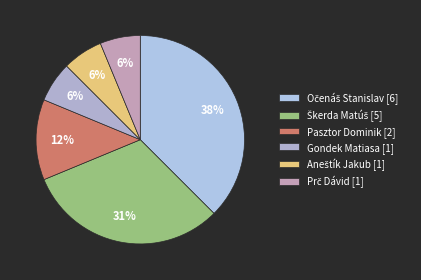

Which slice is the smallest?

Gondek Matiasa